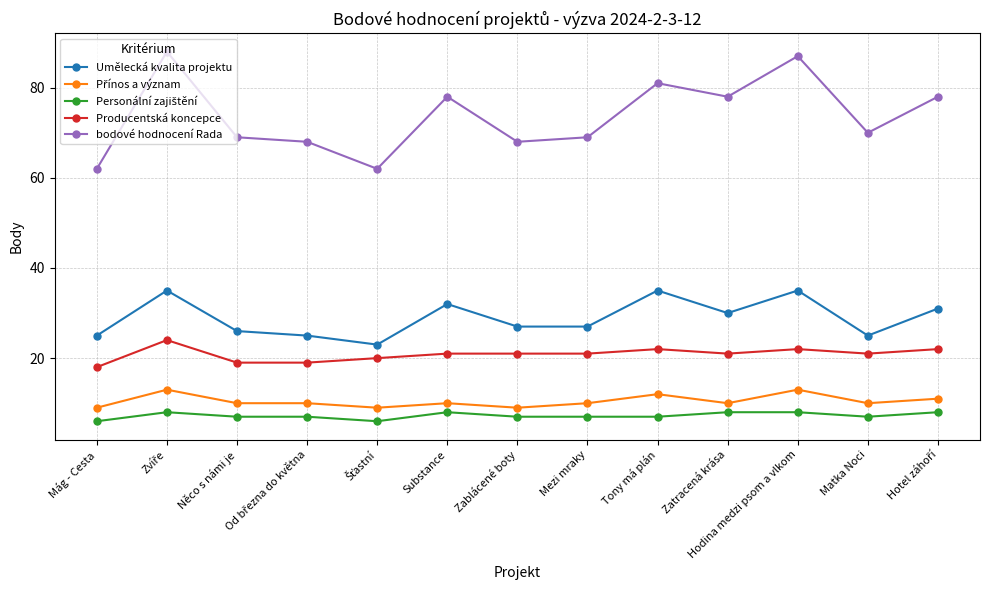

What is the lowest value of the bodové hodnocení Rada series?

62